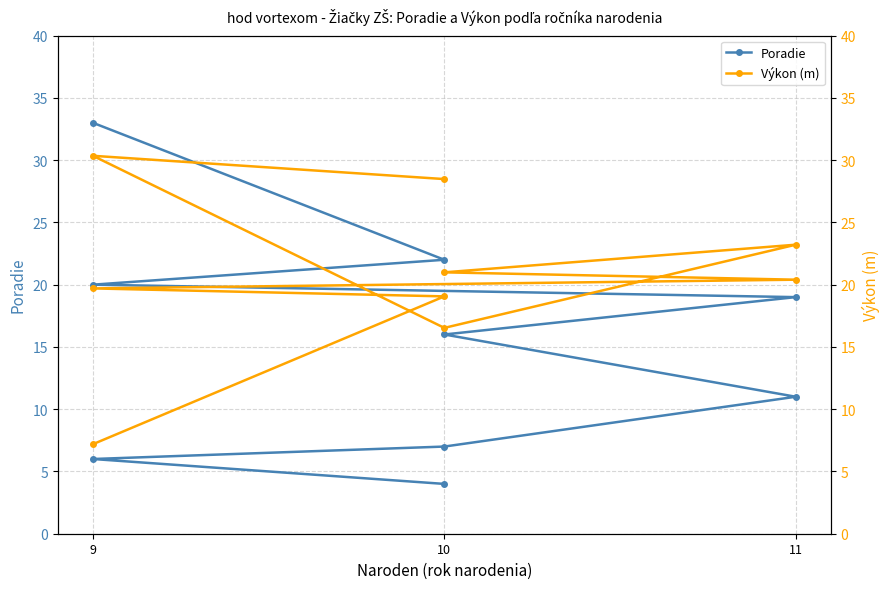

Where does the Výkon (m) series first go above 20?

10